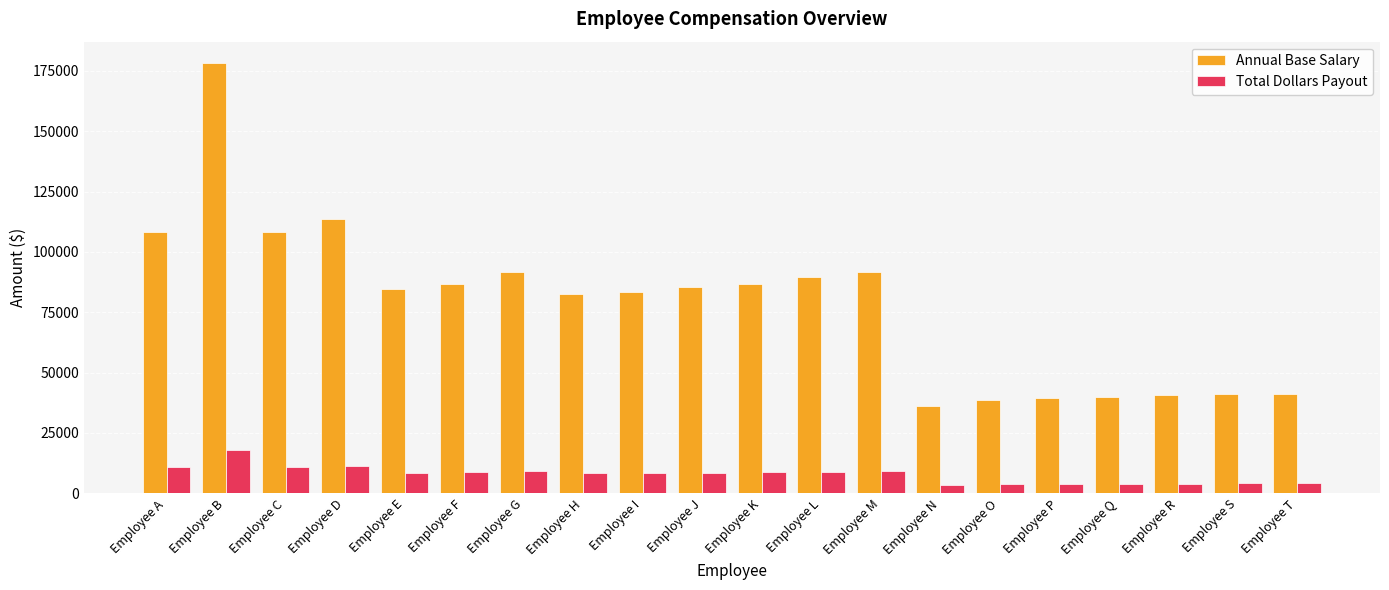

List the series in order of their peak value, lowest first.

Total Dollars Payout, Annual Base Salary